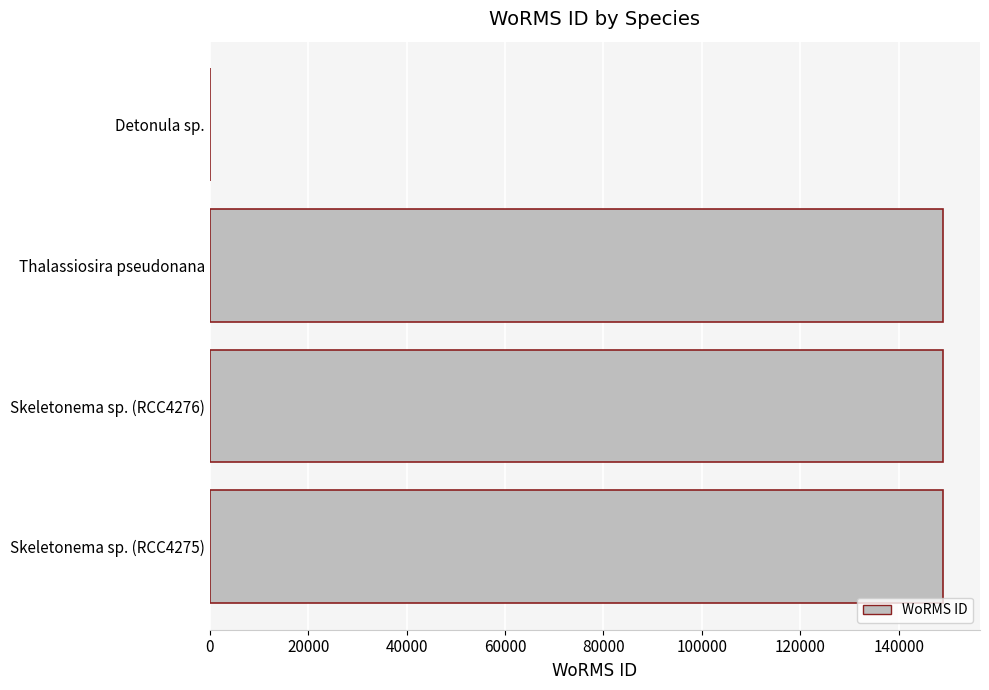

What is the change in value from Thalassiosira pseudonana to Detonula sp.?

-148934